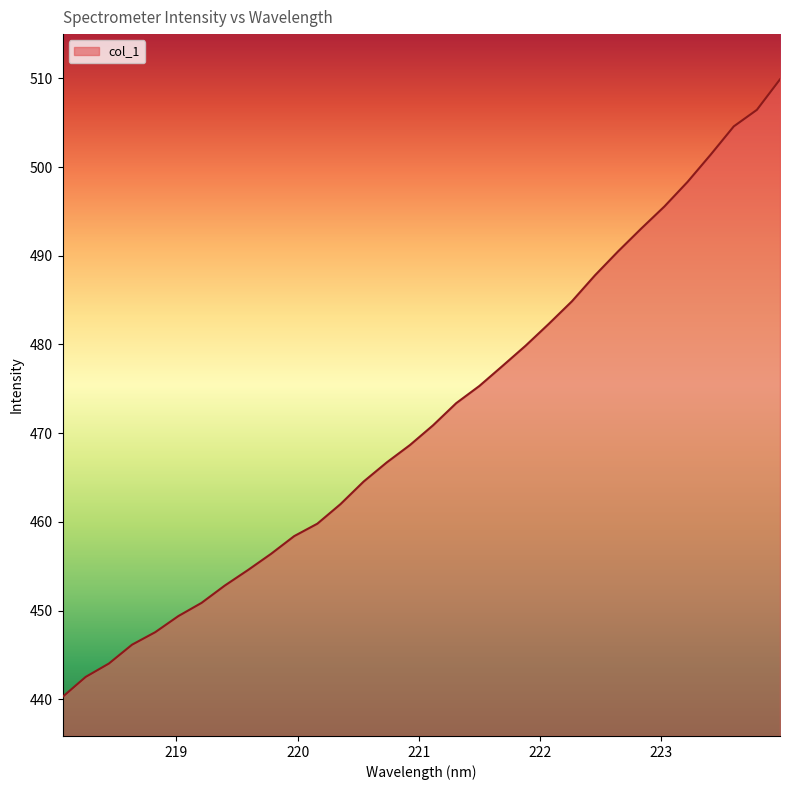

What is the difference between the maximum and minimum values?

69.6